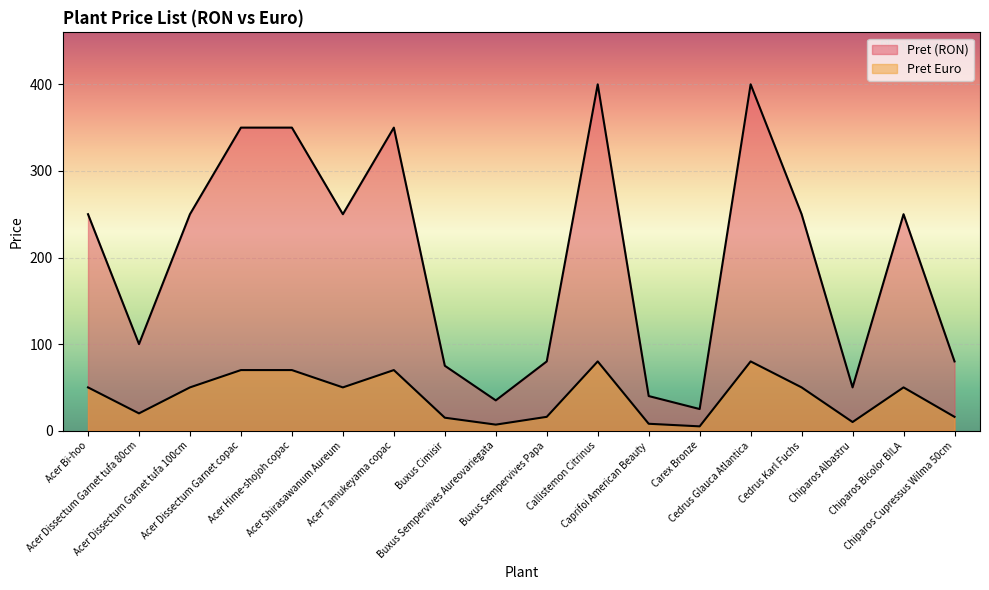

How many interior local valleys does the Pret (RON) series have?

5